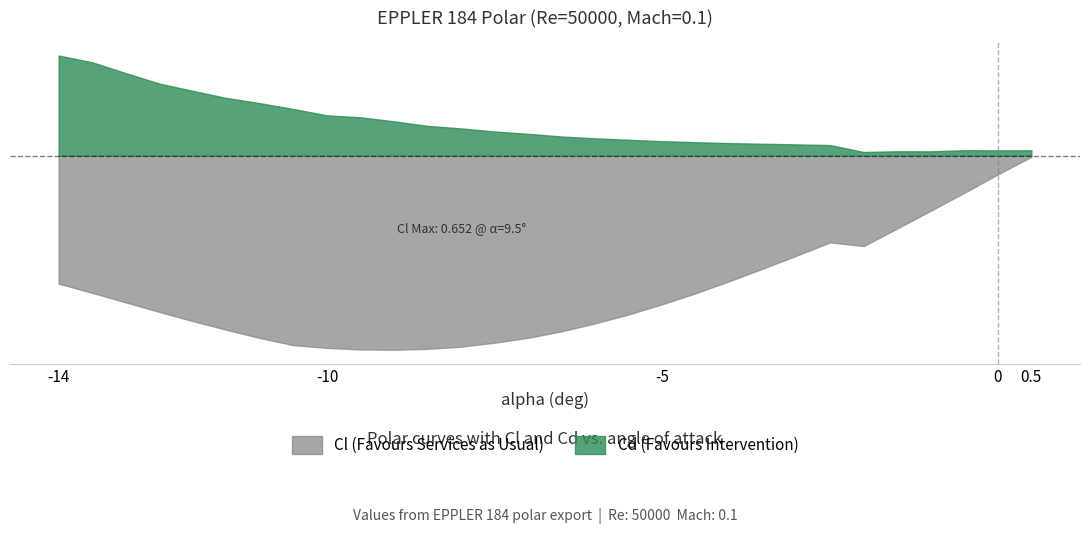

What is the label of the 28th point from the right?

-13.0